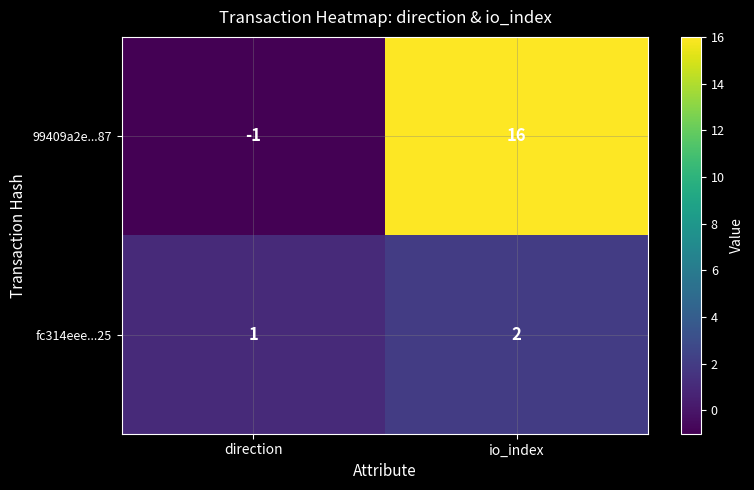

At which category is the sum across all series the highest?

io_index